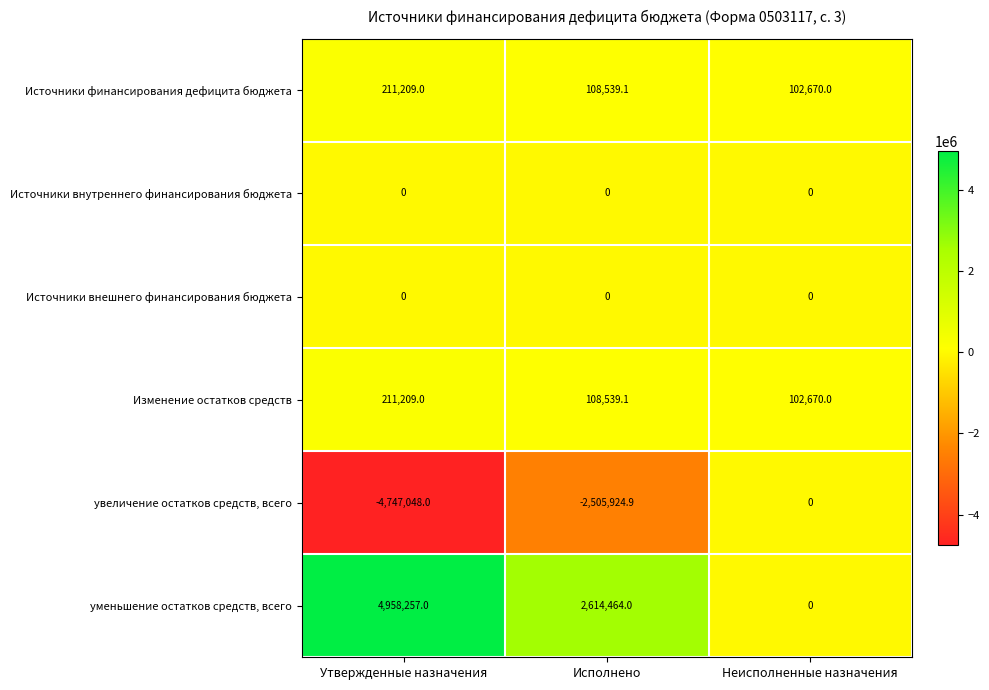

The уменьшение остатков средств, всего series shows 1878767.6 at Утвержденные назначения. True or false?

False